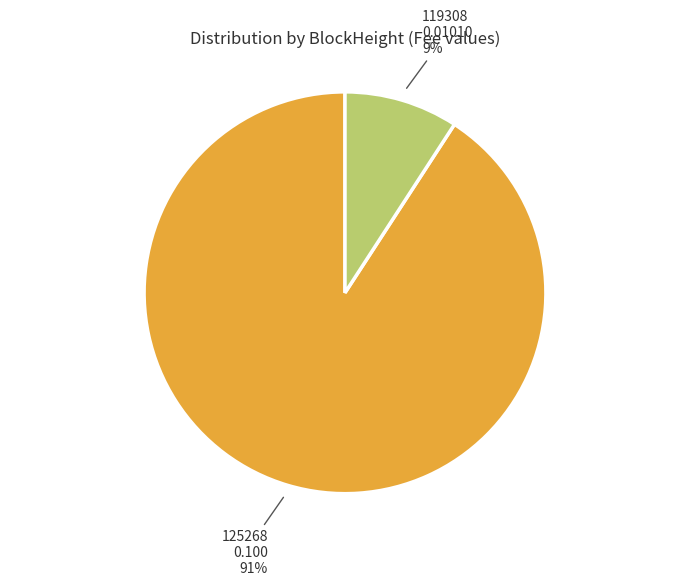

What is the largest slice in the pie chart?

125268